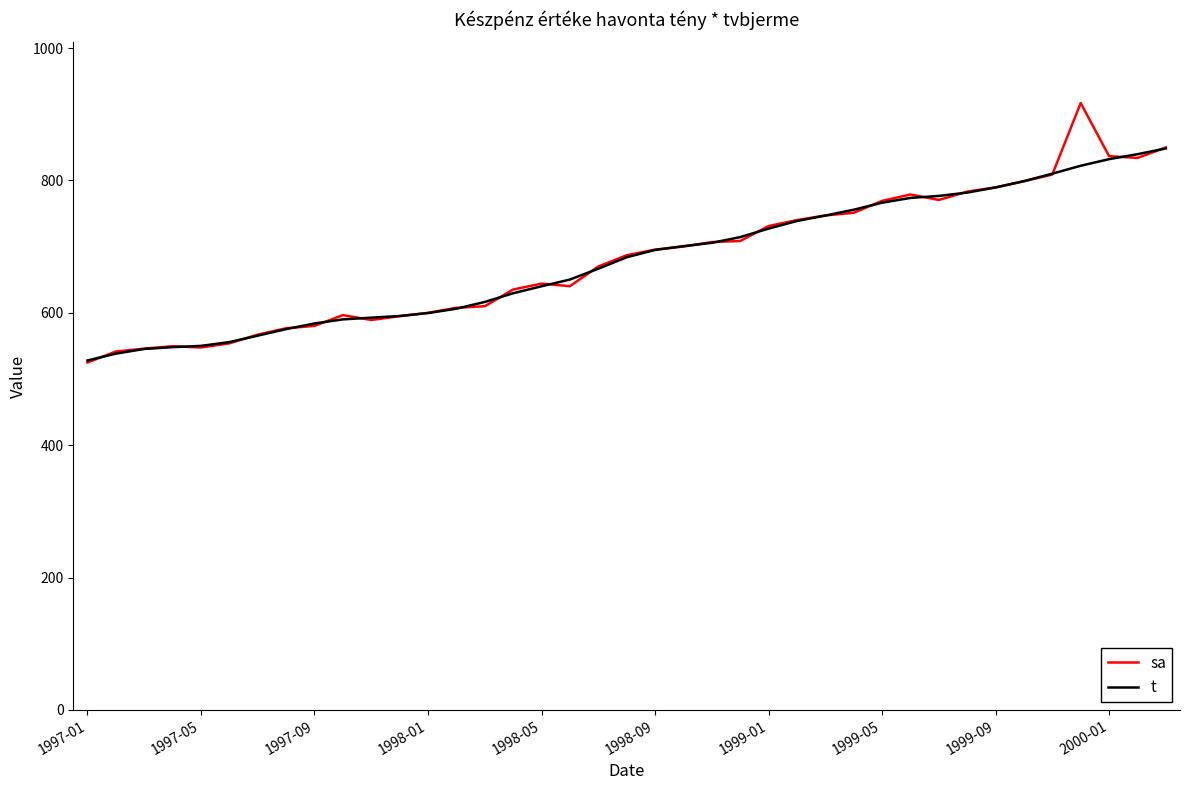

What is the minimum value shown in the chart?

525.0